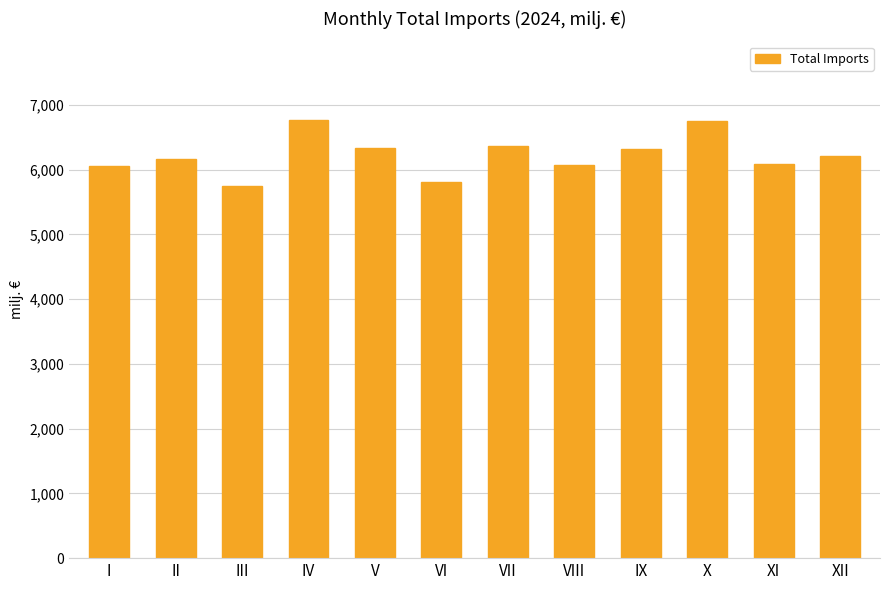

How many categories are shown in the chart?

12